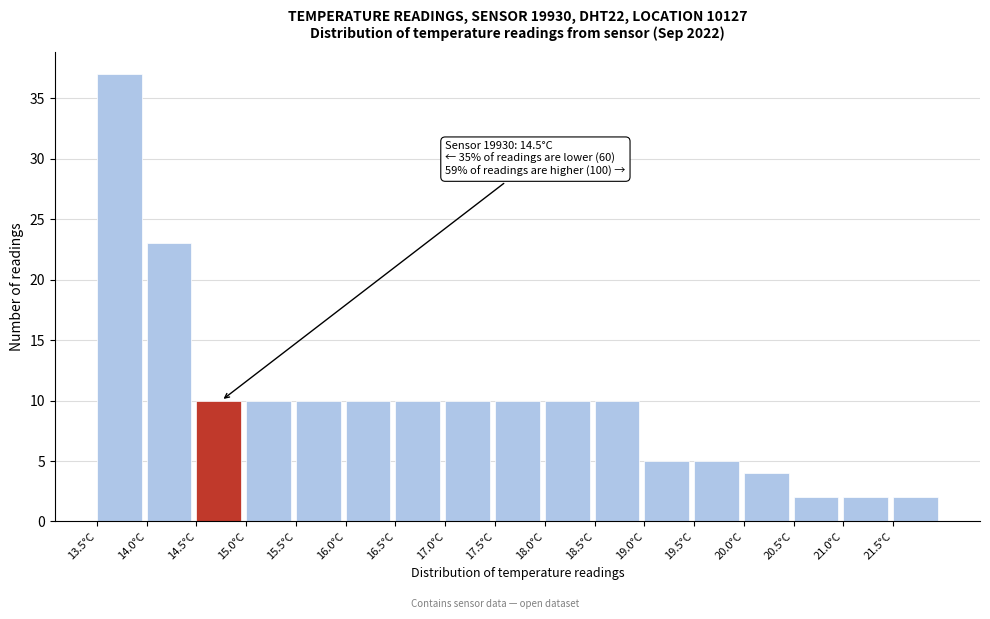

Which range on the x-axis has the tallest bar?

13.5 to 14.0